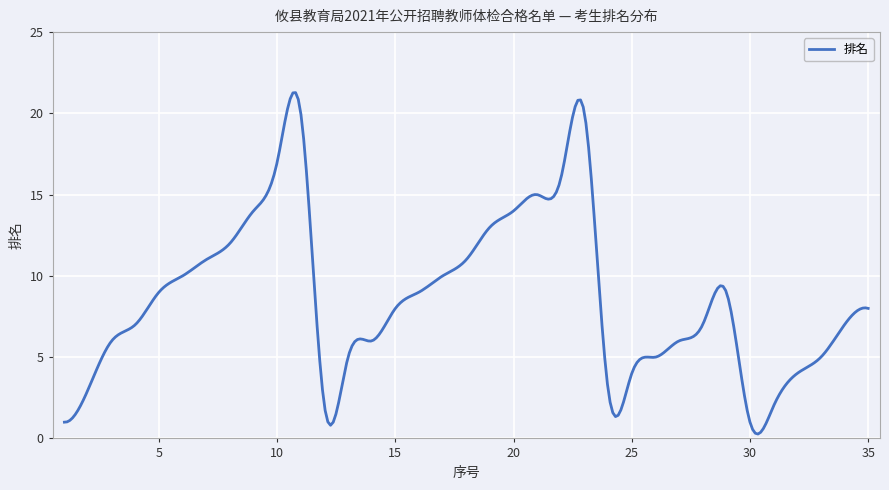

What is the maximum value shown in the chart?

21.3